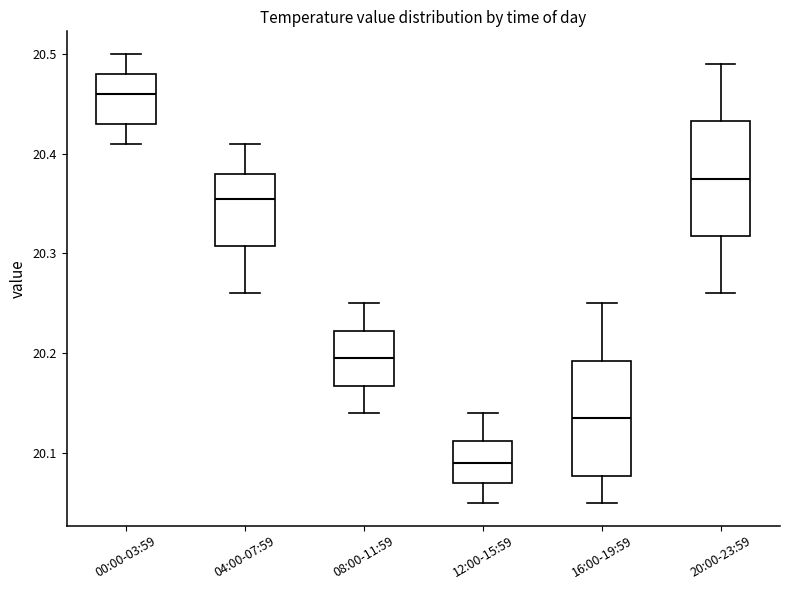

Reading left to right, read every box against the y-axis: the position of its median line, the range the box covers, and the ends of its whiskers. The values are not printed on the chart, so give them approximately, as read against the axis.

00:00-03:59: median 20.46, box 20.43 to 20.48, whiskers 20.41 to 20.50
04:00-07:59: median 20.36, box 20.31 to 20.38, whiskers 20.26 to 20.41
08:00-11:59: median 20.20, box 20.17 to 20.22, whiskers 20.14 to 20.25
12:00-15:59: median 20.09, box 20.07 to 20.11, whiskers 20.05 to 20.14
16:00-19:59: median 20.14, box 20.08 to 20.19, whiskers 20.05 to 20.25
20:00-23:59: median 20.38, box 20.32 to 20.43, whiskers 20.26 to 20.49